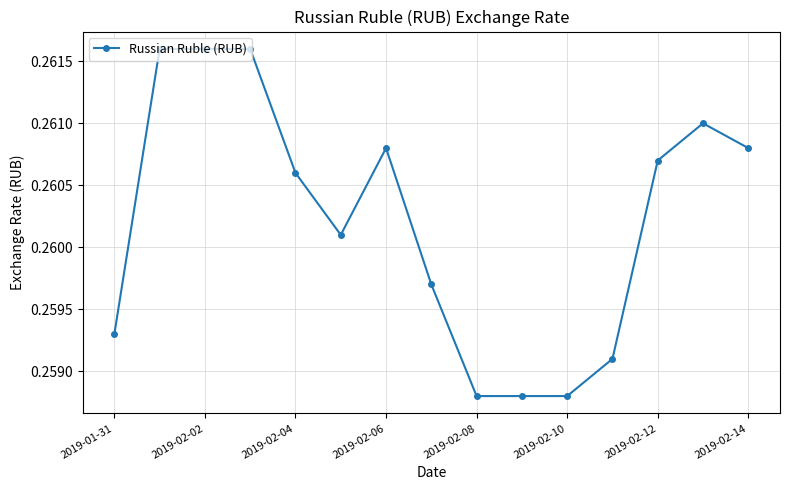

True or false: there are more than 1 points higher than both neighbors.

True